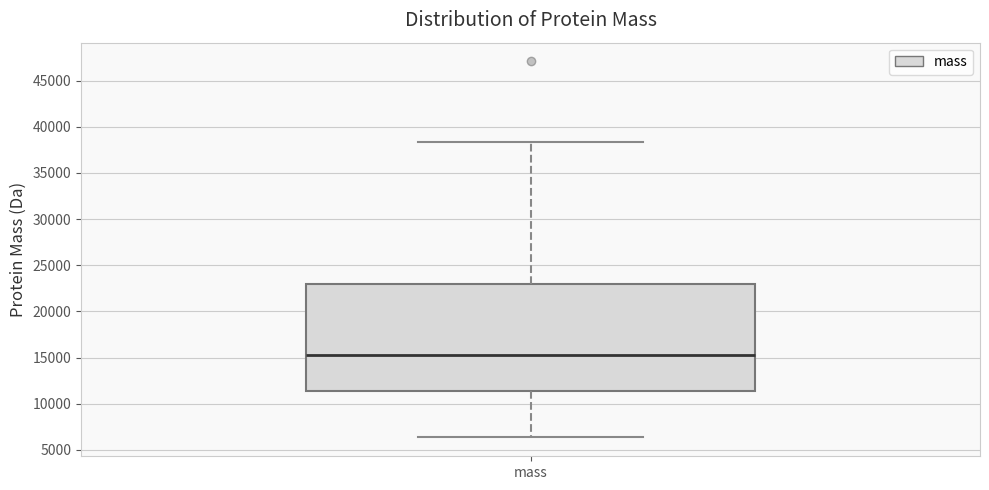

Transcribe this box plot: give where the median line is, the range the box spans, and where the two whiskers end, as read against the y-axis. The values are not printed on the chart, so give them approximately, as read against the axis.

median 15000, box 11500 to 23000, whiskers 6500 to 38500